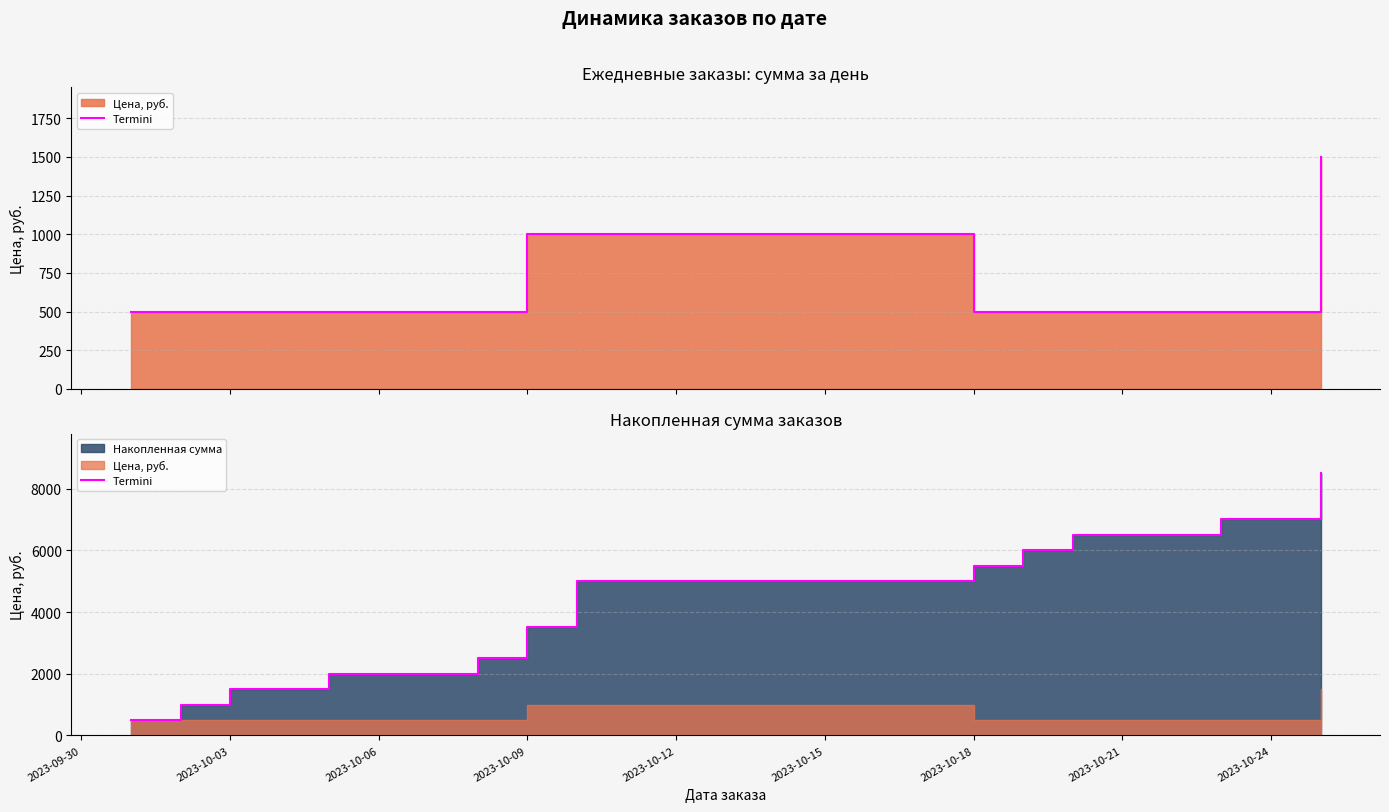

What is the smallest value displayed?

500